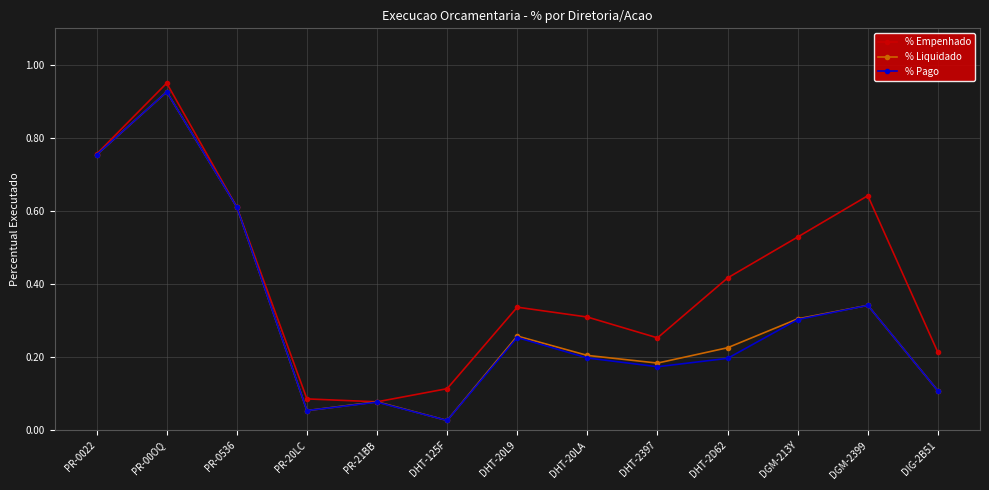

Between DHT-2397 and DGM-213Y, which series saw the biggest shift?

% Empenhado